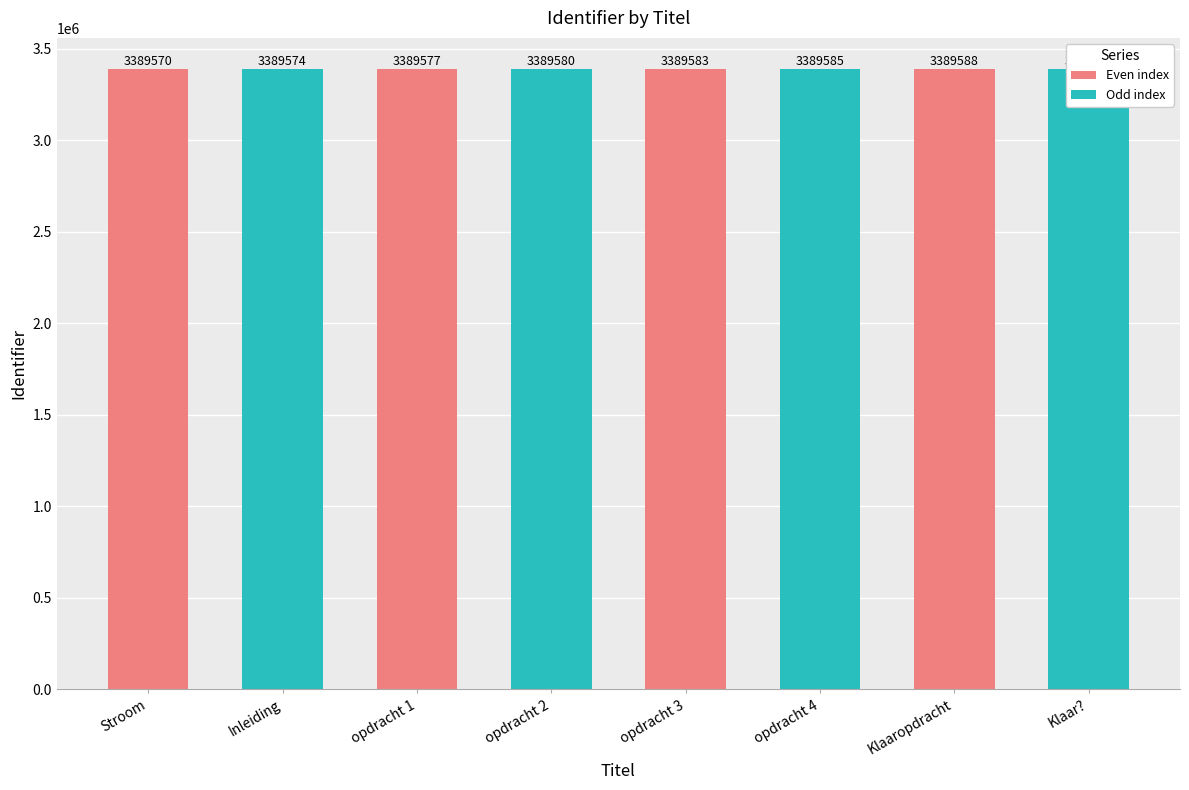

What is the ratio of the value at Klaar? to the value at opdracht 2?

1.0